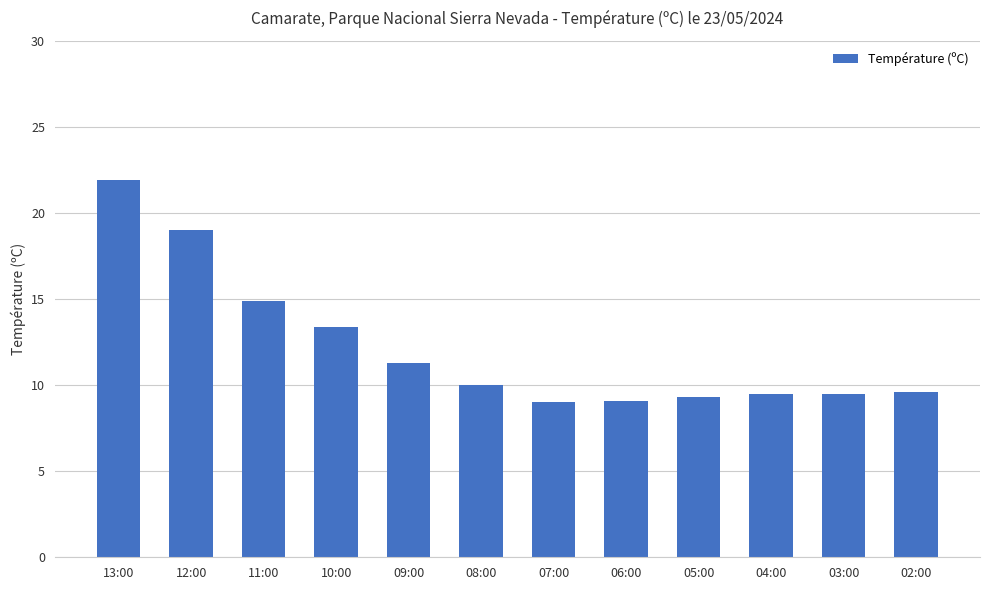

Where is the data nearest to the value 15?

11:00